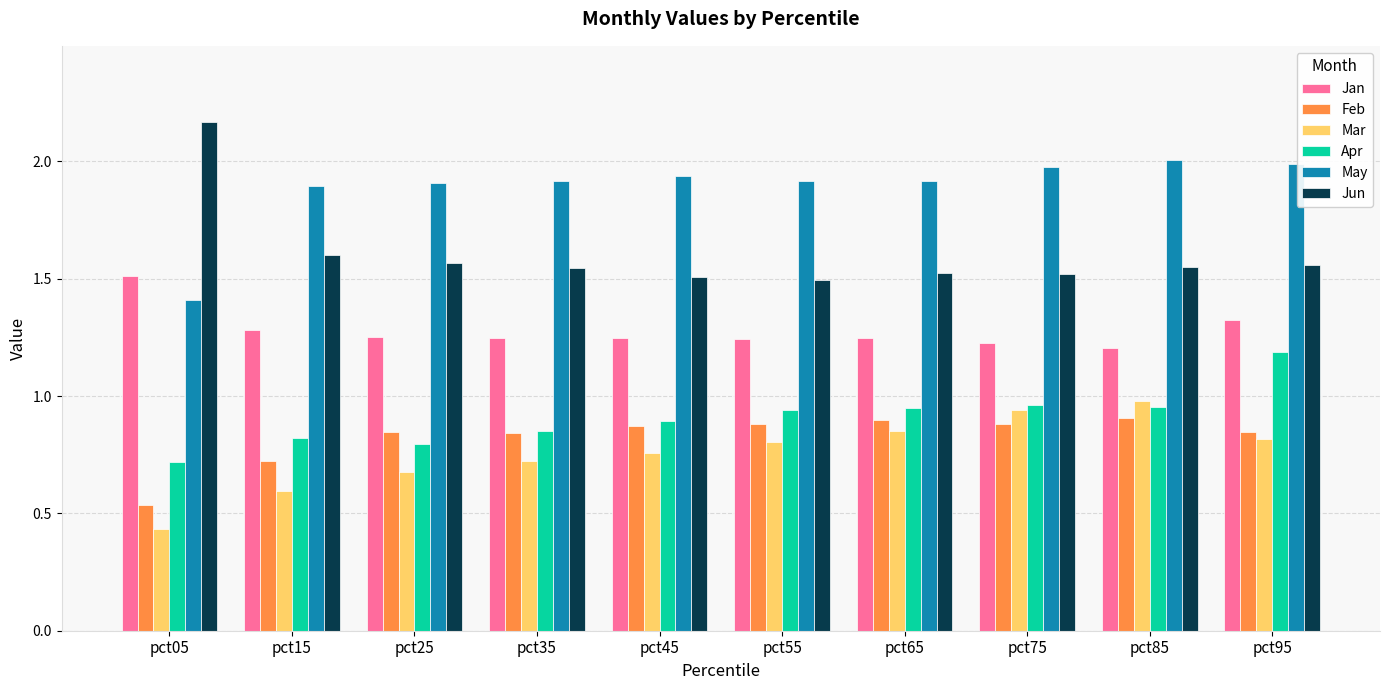

The value of May at pct45 is 3.4. True or false?

False